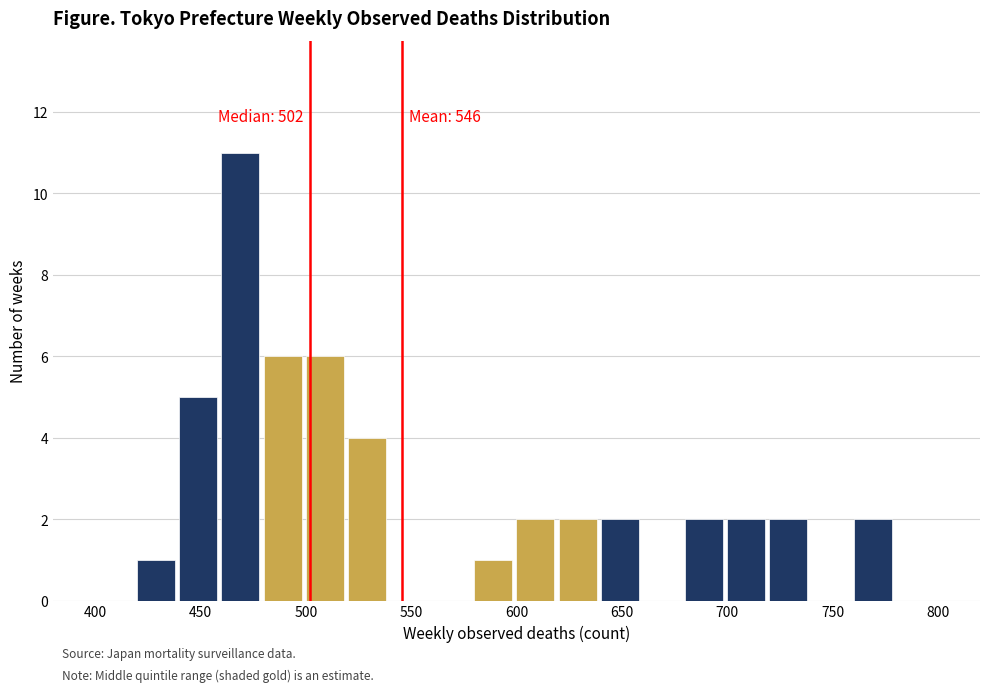

Which range on the x-axis has the tallest bar?

460 to 480